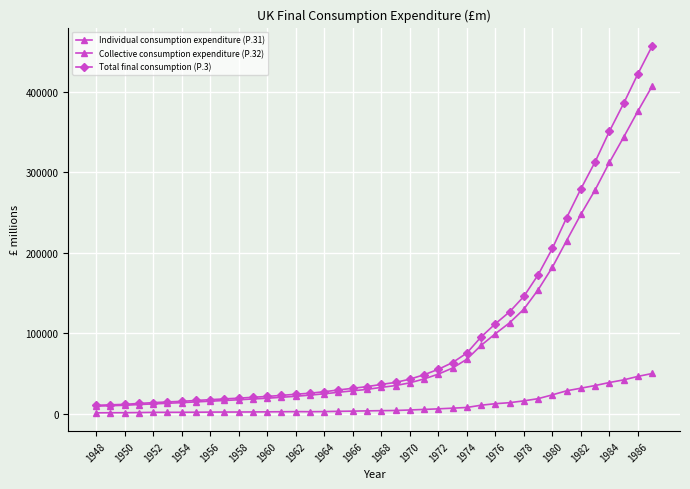

Does the chart have visible grid lines?

Yes